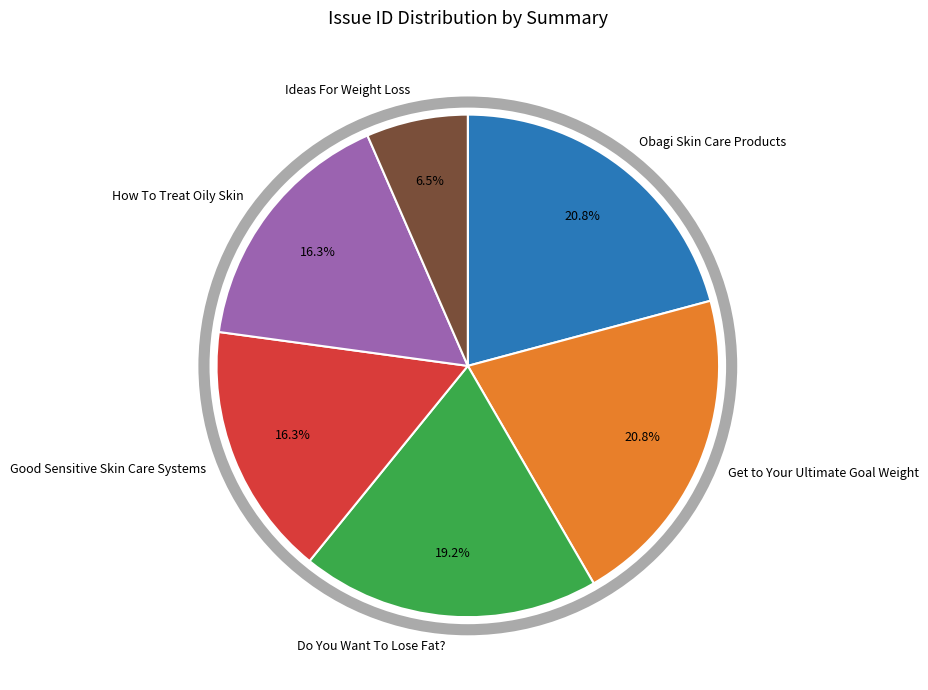

Is How To Treat Oily Skin the majority of the pie?

No